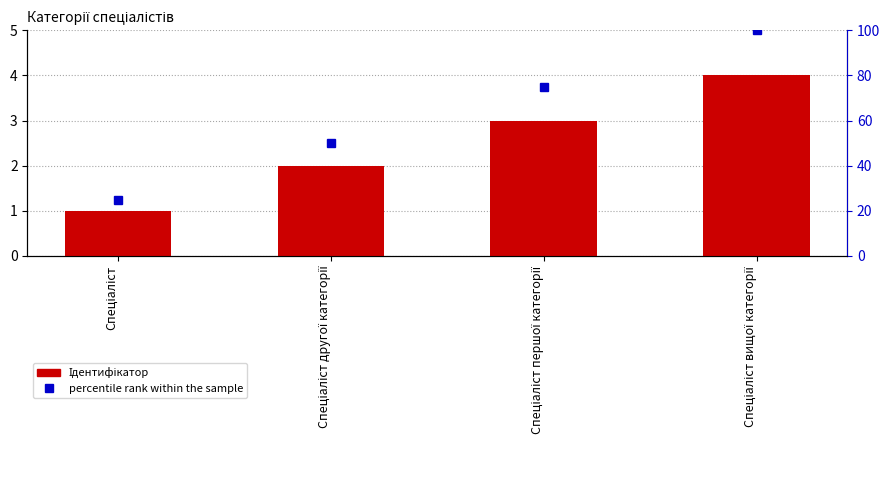

What is the value of the Ідентифікатор bar at the 1st from the left?

1